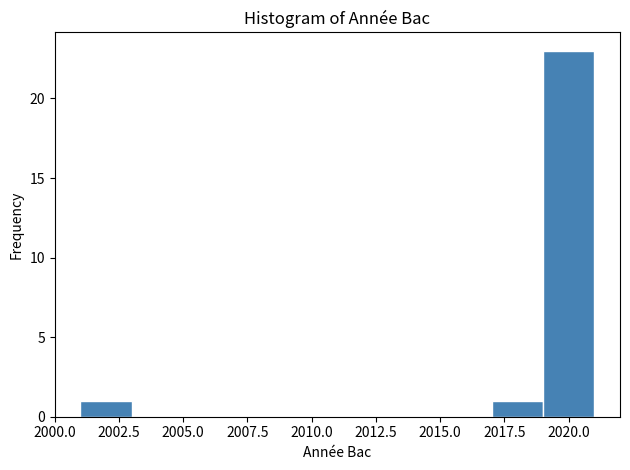

Reading left to right, list every bar in this chart as the range it spans on the x-axis followed by its height. The values are not printed on the chart, so give them approximately, as read against the axis.

2001 to 2003: 1
2003 to 2005: 0
2005 to 2007: 0
2007 to 2009: 0
2009 to 2011: 0
2011 to 2013: 0
2013 to 2015: 0
2015 to 2017: 0
2017 to 2019: 1
2019 to 2021: 23